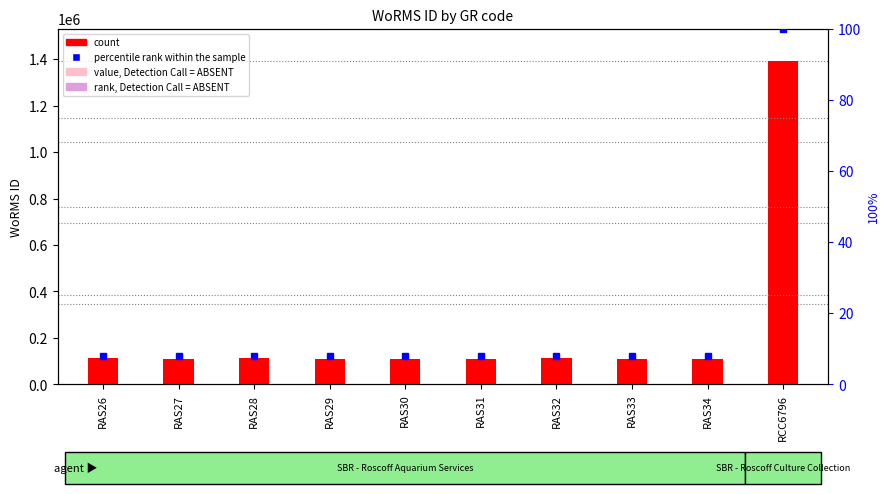

Reading right to left, extract all data points from this chart.

count: RCC6796=1391477.0	RAS34=110866.0	RAS33=111411.0	RAS32=111621.0	RAS31=110911.0	RAS30=111355.0	RAS29=110731.0	RAS28=111667.0	RAS27=110993.0	RAS26=111597.0
percentile rank within the sample: RCC6796=100.0	RAS34=8.0	RAS33=8.0	RAS32=8.0	RAS31=8.0	RAS30=8.0	RAS29=8.0	RAS28=8.0	RAS27=8.0	RAS26=8.0